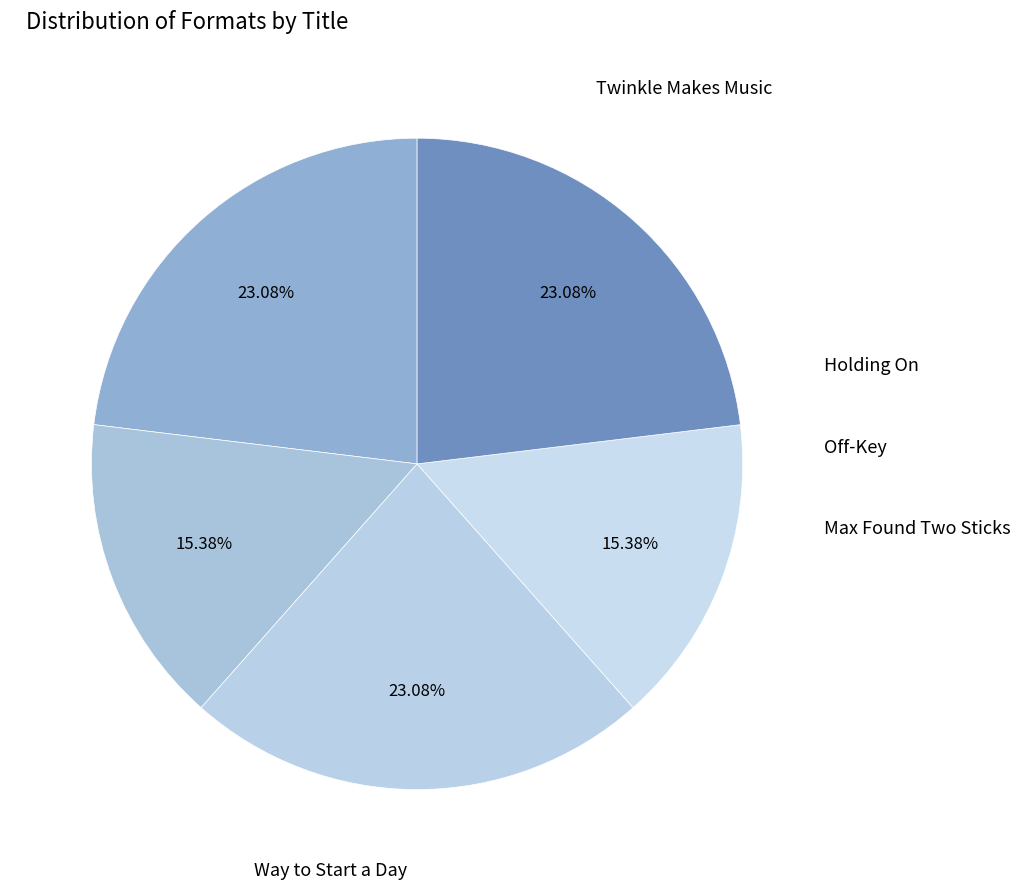

Is Way to Start a Day the majority of the pie?

No